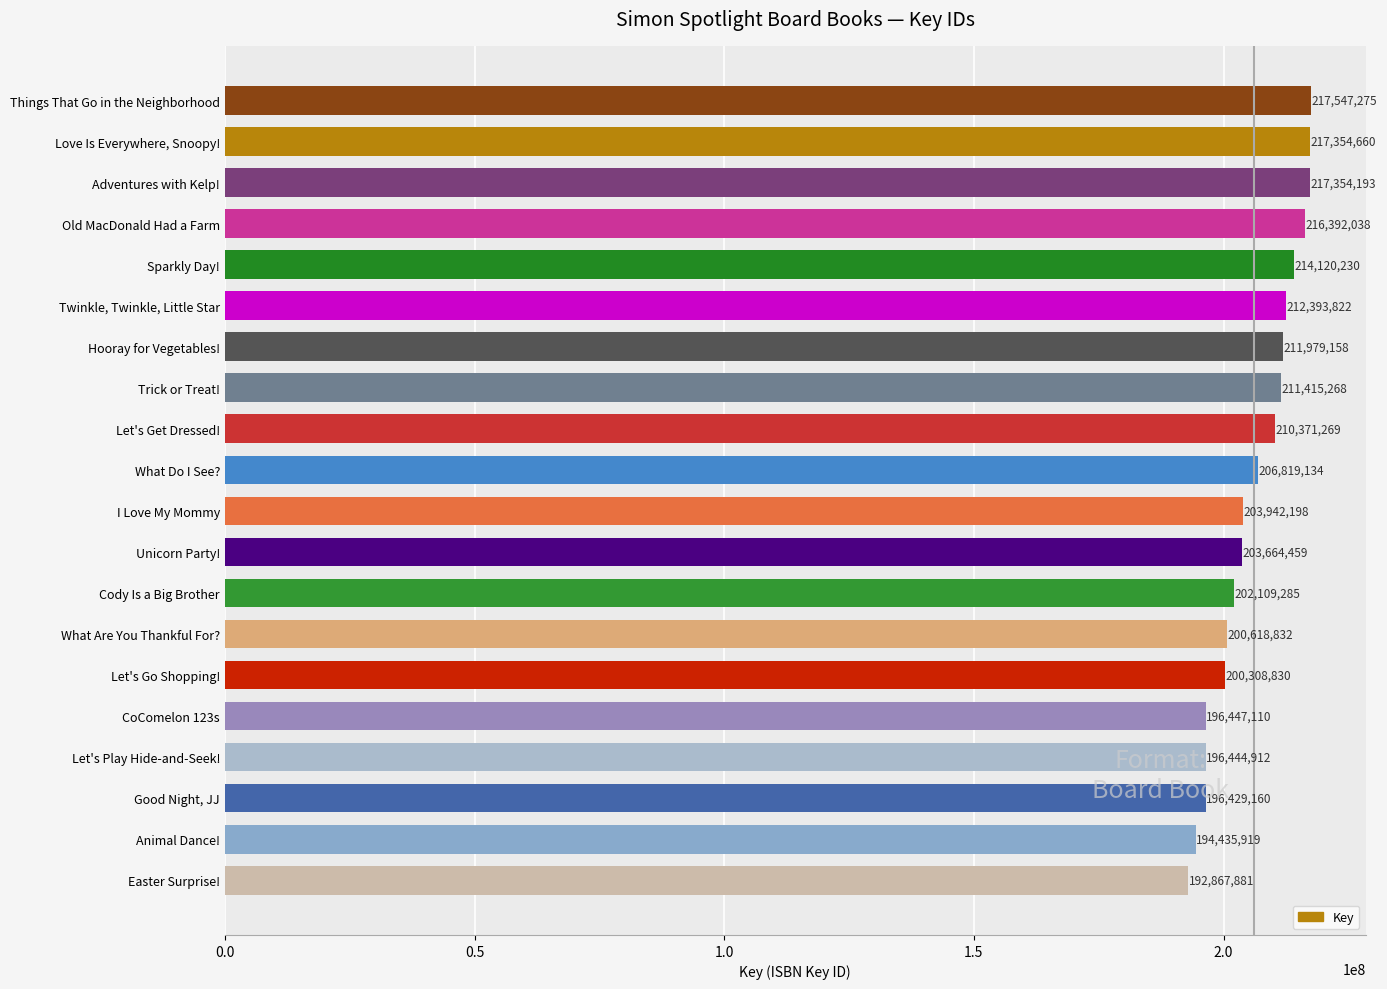

Where is the data nearest to the value 205207578?

I Love My Mommy